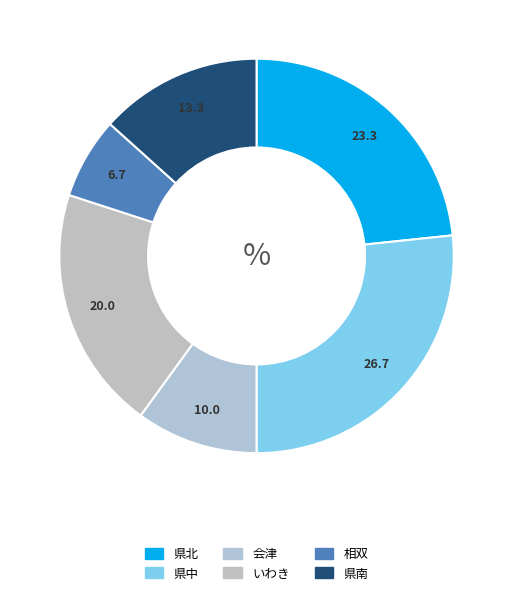

Count the number of slices in the pie.

6